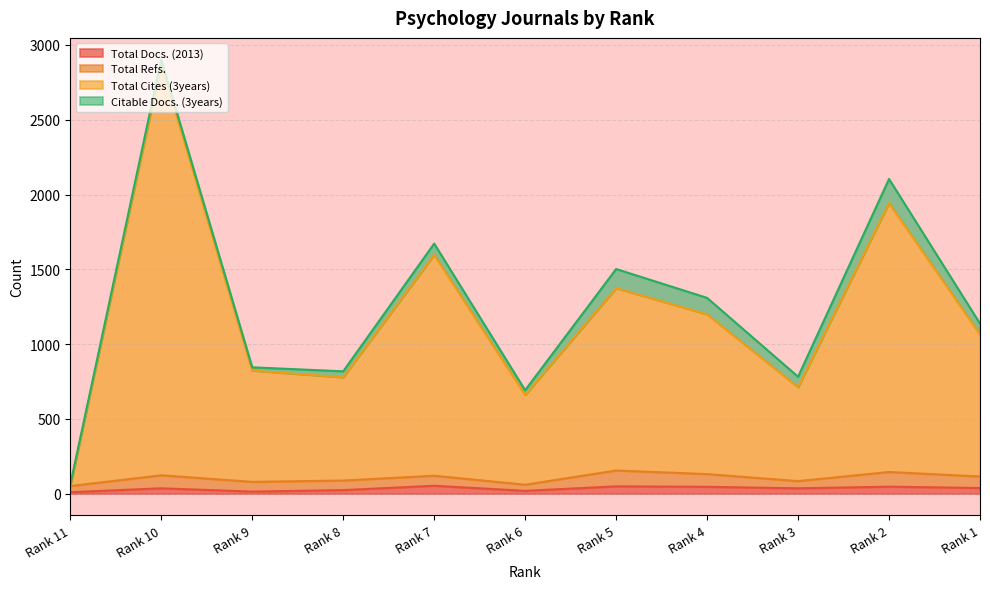

In Total Cites (3years), how many points are lower than both neighbors (excluding endpoints)?

3